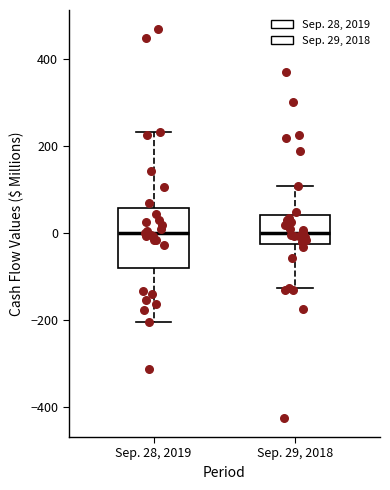

Where does the upper whisker of the box for Sep. 28, 2019 end on the y-axis? The values are not printed on the chart, so give them approximately, as read against the axis.

240